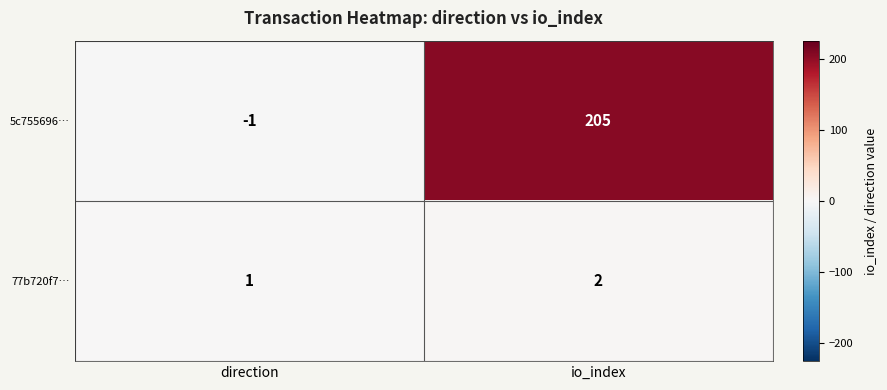

What is the greatest value displayed?

205